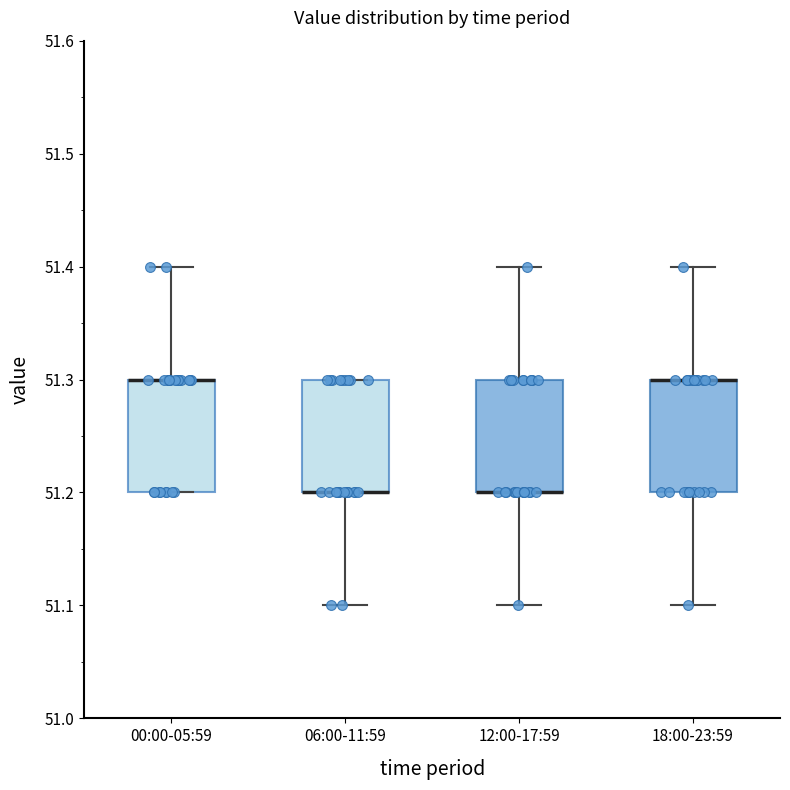

Reading left to right, read every box against the y-axis: the position of its median line, the range the box covers, and the ends of its whiskers. The values are not printed on the chart, so give them approximately, as read against the axis.

00:00-05:59: median 51.3 (drawn on the box's upper edge), box 51.2 to 51.3, whiskers 51.2 to 51.4
06:00-11:59: median 51.2 (drawn on the box's lower edge), box 51.2 to 51.3, whiskers 51.1 to 51.3
12:00-17:59: median 51.2 (drawn on the box's lower edge), box 51.2 to 51.3, whiskers 51.1 to 51.4
18:00-23:59: median 51.3 (drawn on the box's upper edge), box 51.2 to 51.3, whiskers 51.1 to 51.4